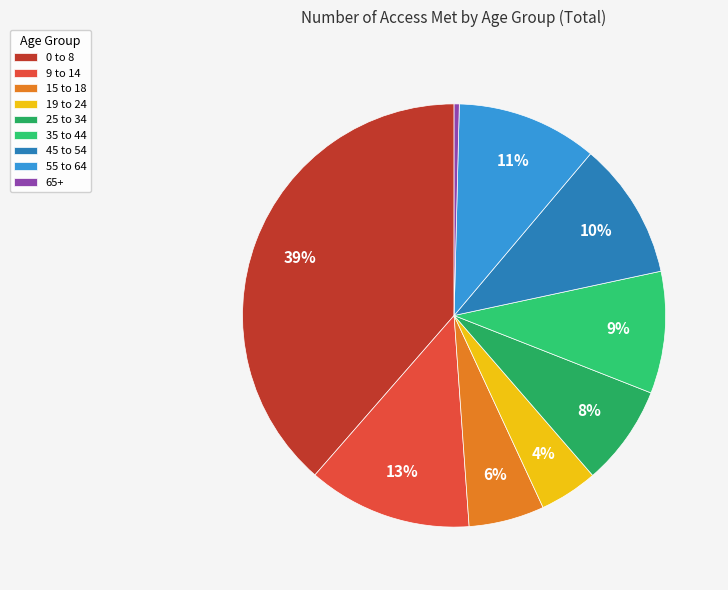

To the nearest percent, what is the difference between the largest and smallest slice percentages?

38%